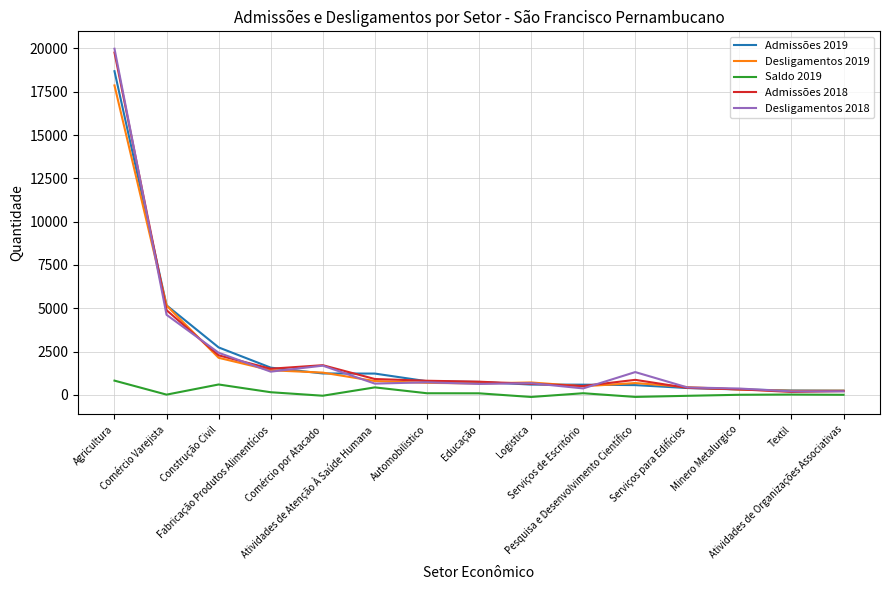

Where is the first local minimum for Admissões 2018?

Fabricação Produtos Alimentícios